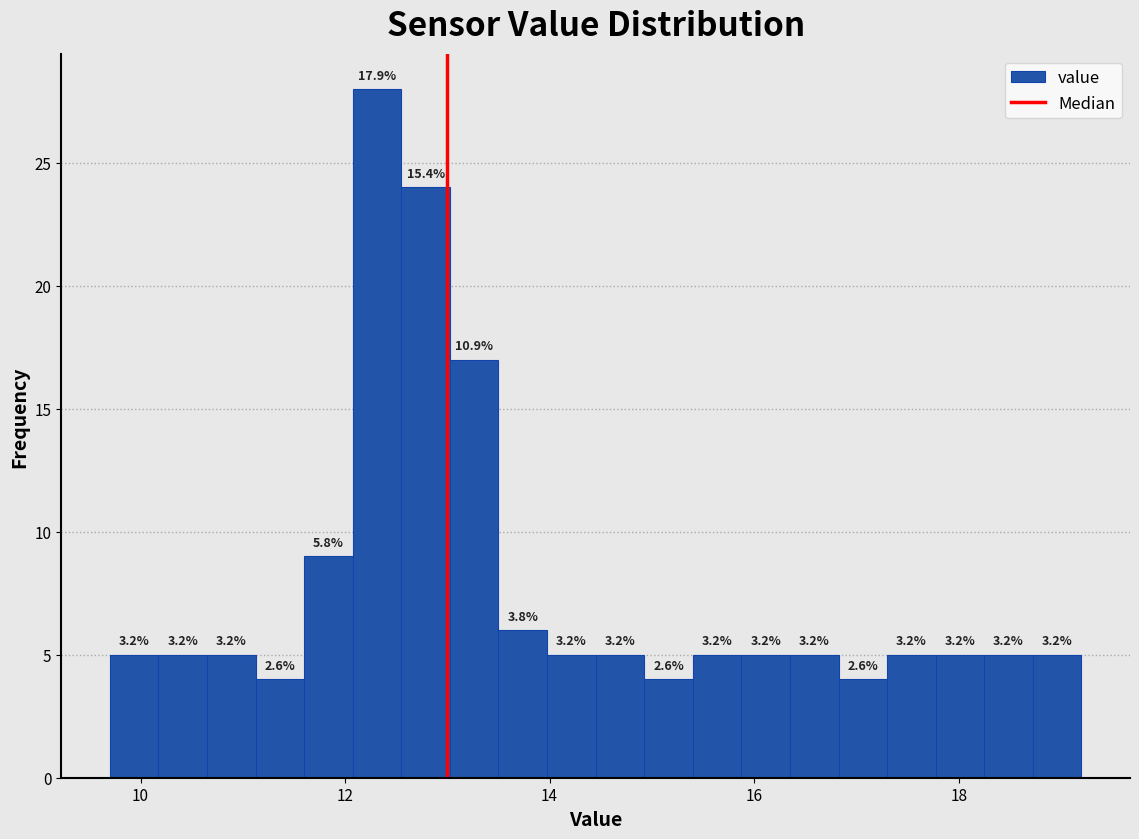

Around what value on the x-axis is the tallest bar? Give the approximate position of its centre, as read against the axis.

12.4